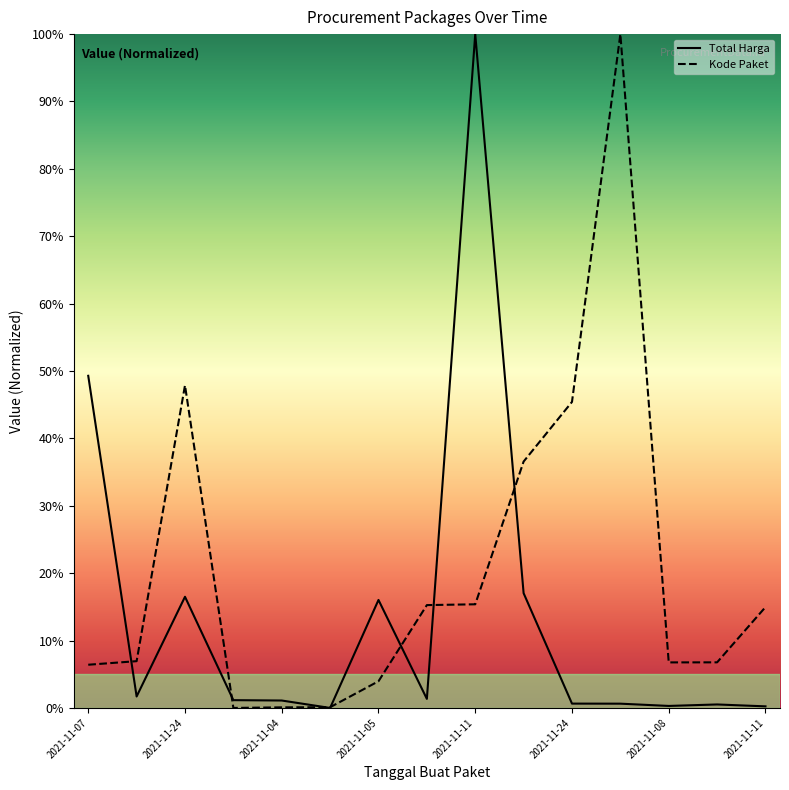

The value of Kode Paket at 12 is 9.5. True or false?

False